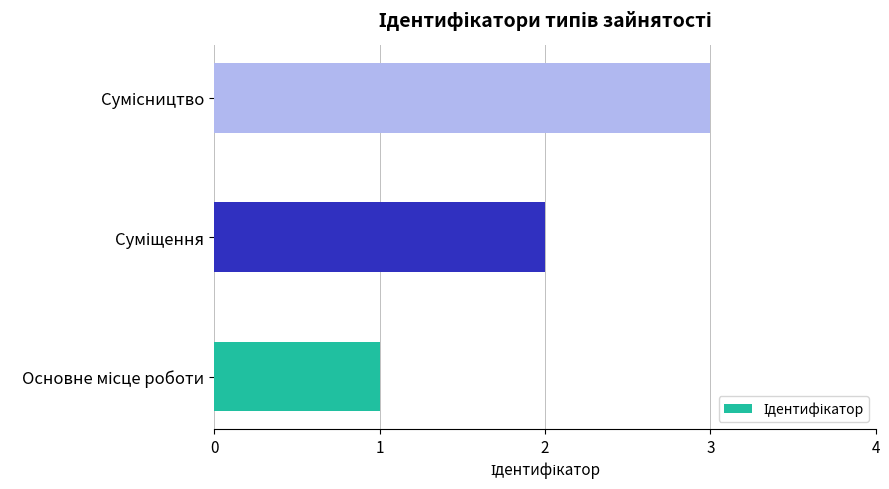

What is the sum of all values?

6